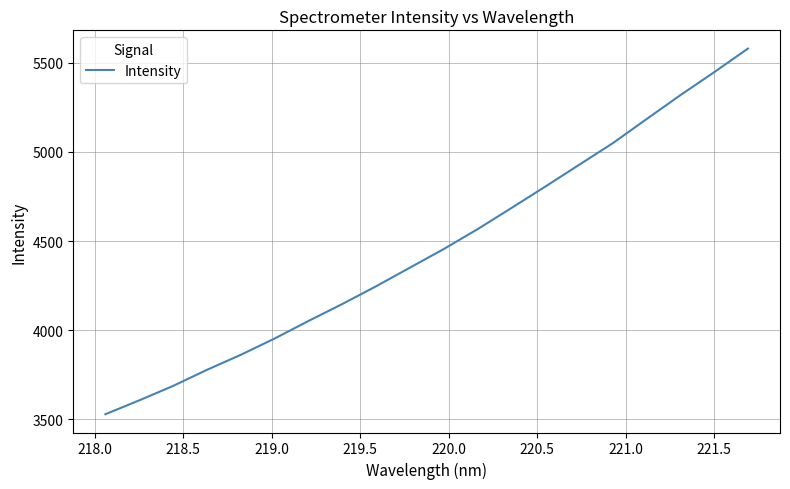

What is the minimum value shown in the chart?

3528.8